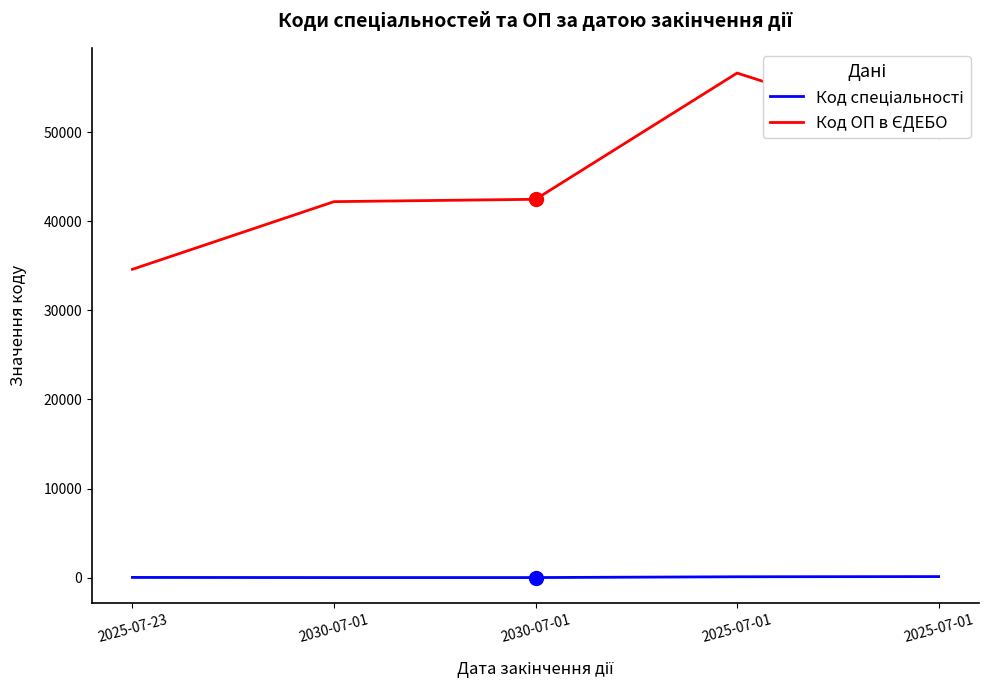

What value does the Код спеціальності series have at 2025-07-23, to the nearest 10?

30